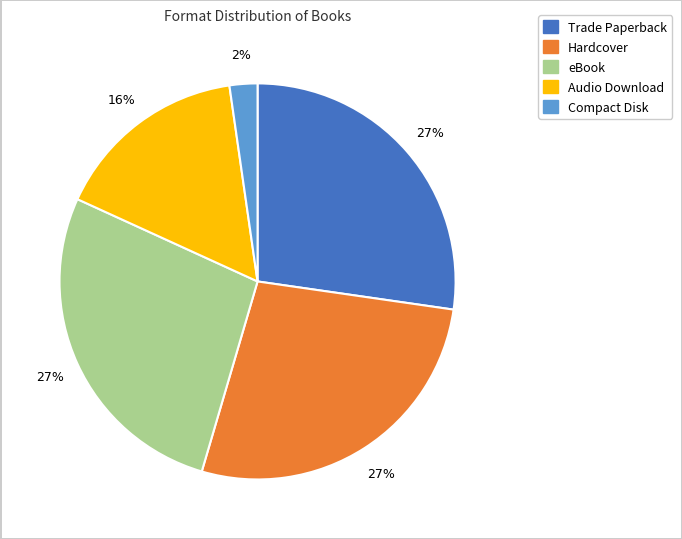

What is the smallest slice in the pie chart?

Compact Disk